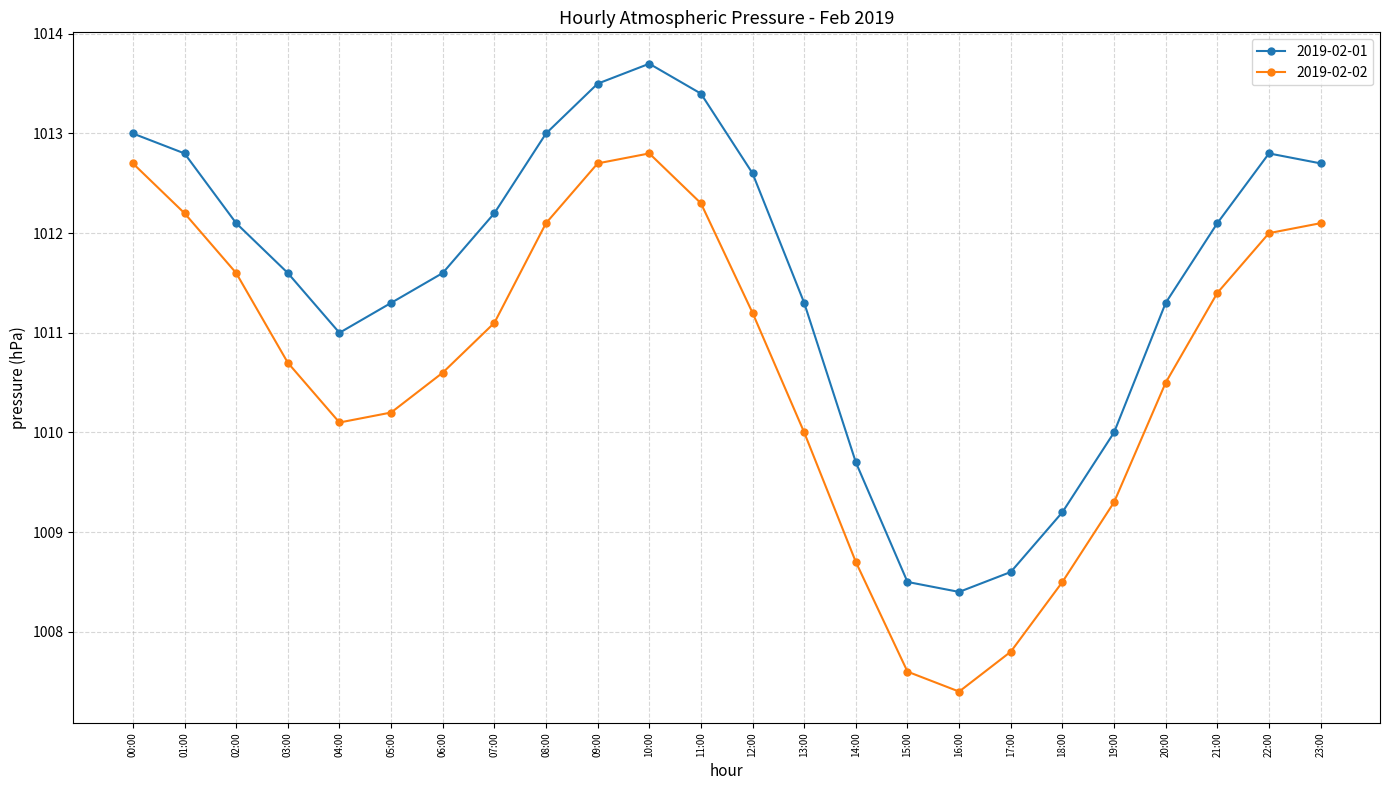

Reading left to right, transcribe all the data shown in this chart.

2019-02-01: 00:00=1013.0	01:00=1012.8	02:00=1012.1	03:00=1011.6	04:00=1011.0	05:00=1011.3	06:00=1011.6	07:00=1012.2	08:00=1013.0	09:00=1013.5	10:00=1013.7	11:00=1013.4	12:00=1012.6	13:00=1011.3	14:00=1009.7	15:00=1008.5	16:00=1008.4	17:00=1008.6	18:00=1009.2	19:00=1010.0	20:00=1011.3	21:00=1012.1	22:00=1012.8	23:00=1012.7
2019-02-02: 00:00=1012.7	01:00=1012.2	02:00=1011.6	03:00=1010.7	04:00=1010.1	05:00=1010.2	06:00=1010.6	07:00=1011.1	08:00=1012.1	09:00=1012.7	10:00=1012.8	11:00=1012.3	12:00=1011.2	13:00=1010.0	14:00=1008.7	15:00=1007.6	16:00=1007.4	17:00=1007.8	18:00=1008.5	19:00=1009.3	20:00=1010.5	21:00=1011.4	22:00=1012.0	23:00=1012.1